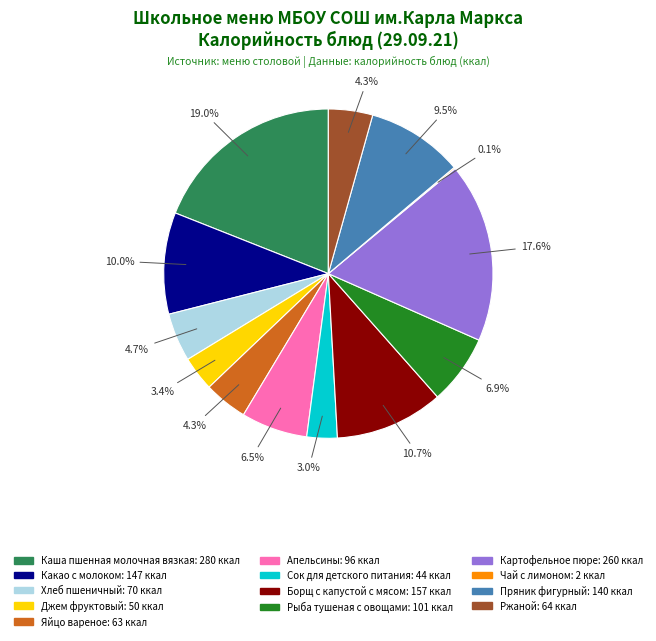

The Хлеб пшеничный slice represents 5% of the pie. True or false?

True